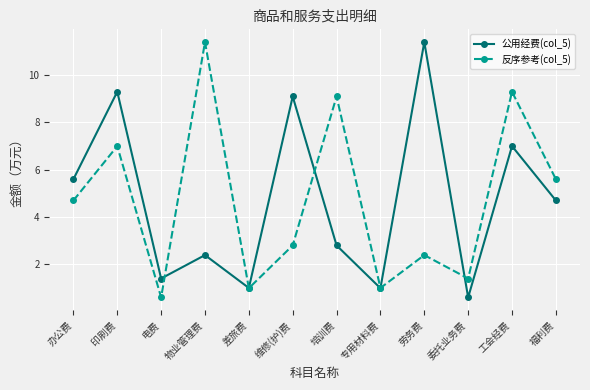

Between 印刷费 and 福利费, which series saw the biggest shift?

公用经费(col_5)